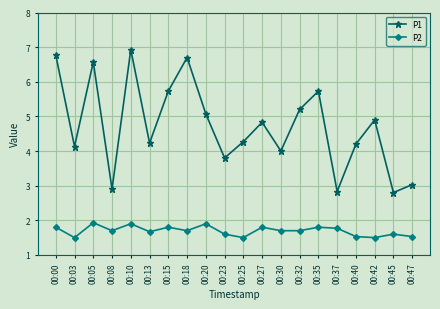

What is the difference between the highest and lowest values at 00:18?

5.0